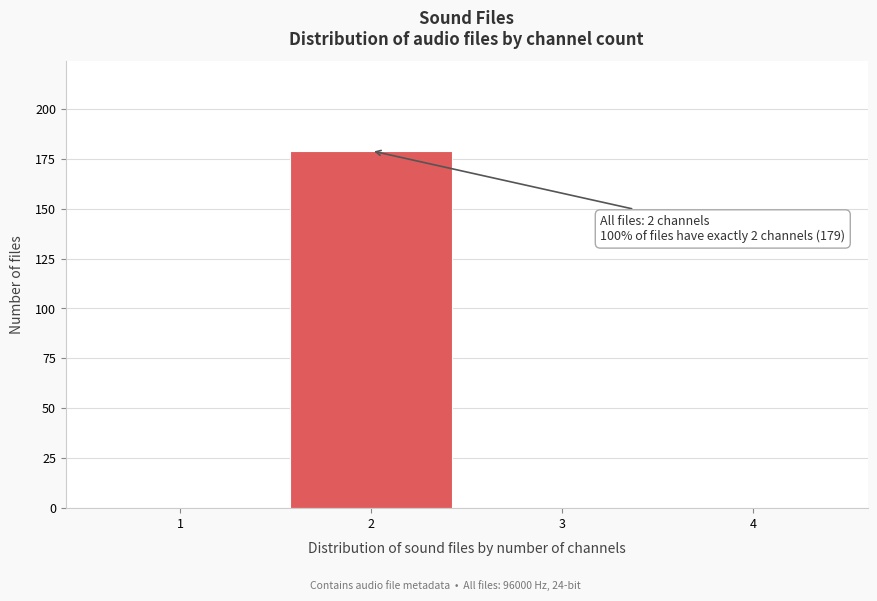

Reading left to right, what are all the values shown in this chart?

1=0	2=179	3=0	4=0